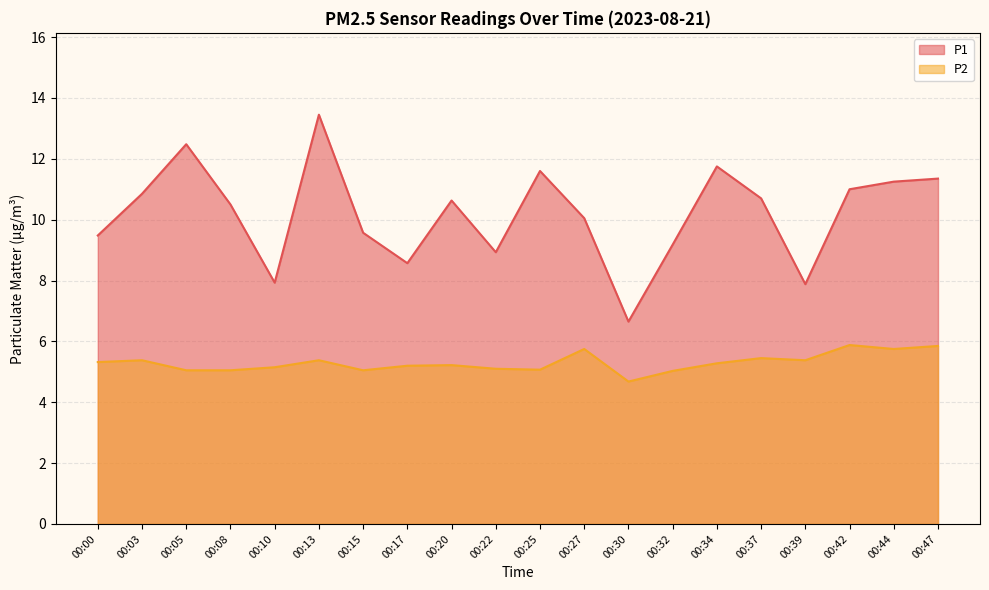

How many values in the P1 series exceed 10?

12